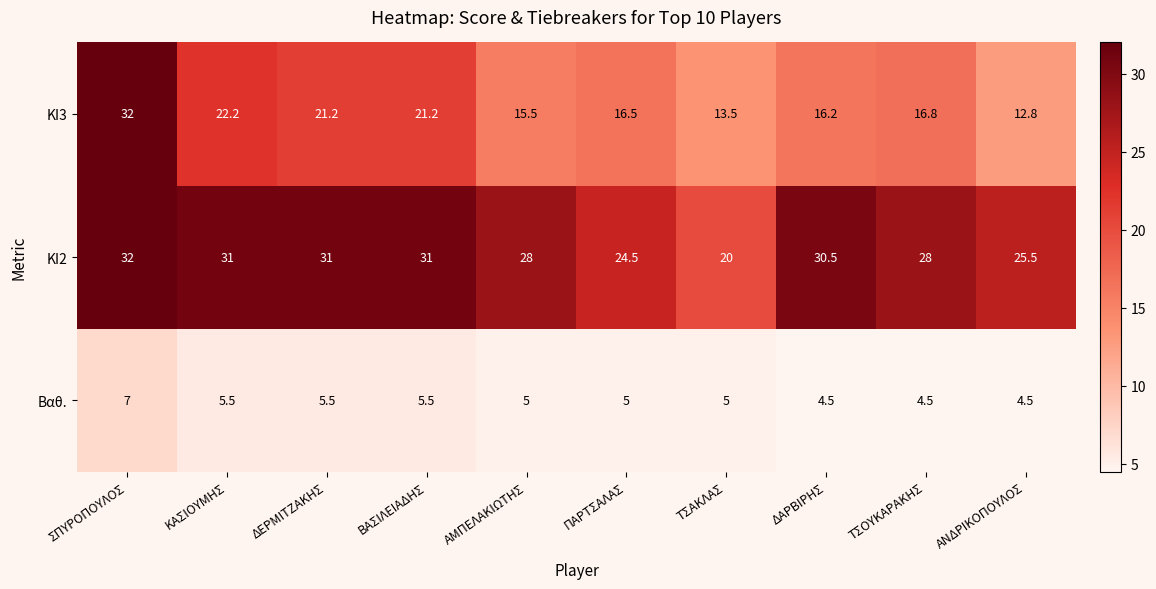

Between ΒΑΣΙΛΕΙΑΔΗΣ and ΑΜΠΕΛΑΚΙΩΤΗΣ, which series saw the biggest shift?

ΚΙ3